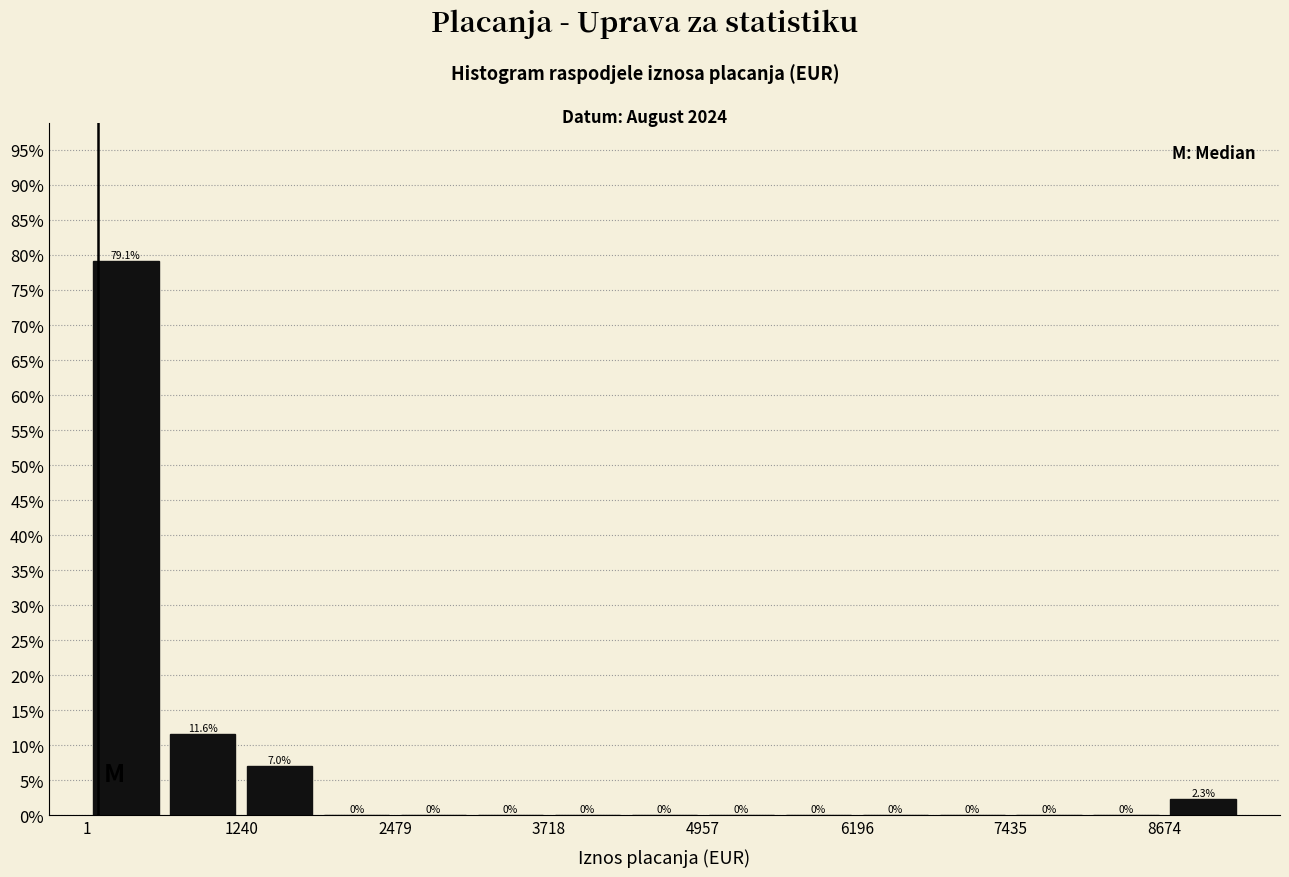

Around what value on the x-axis is the tallest bar? Give the approximate position of its centre, as read against the axis.

400